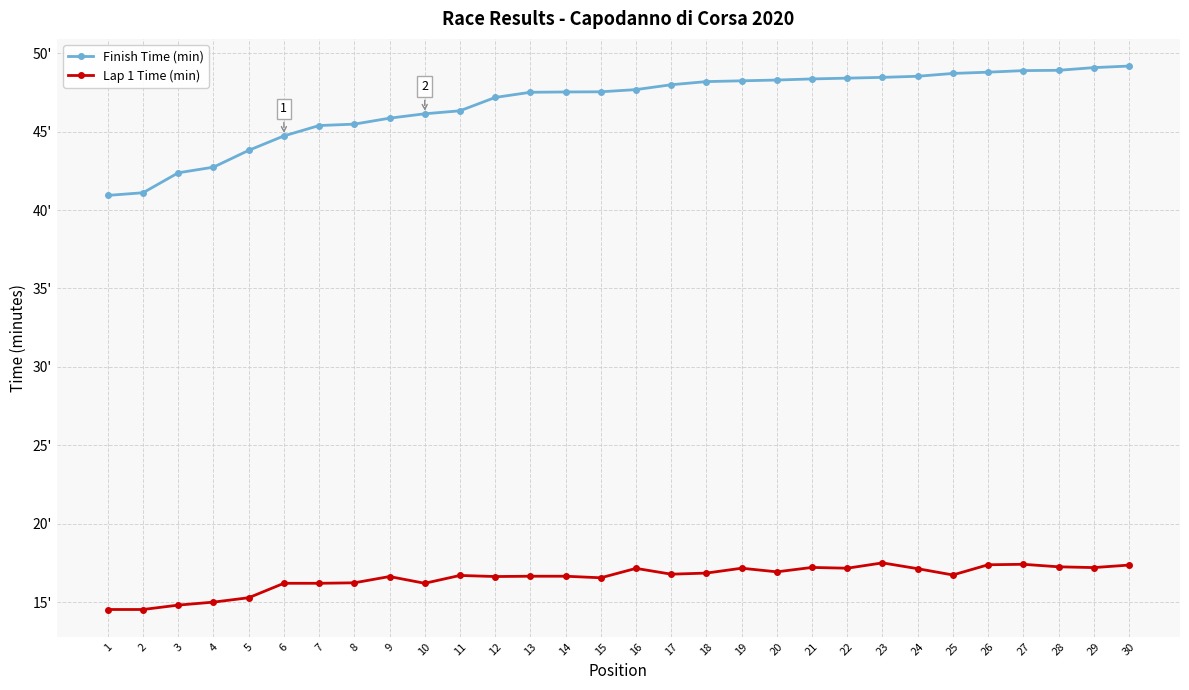

Is it true that Finish Time (min) equals 48.2 at 18?

True